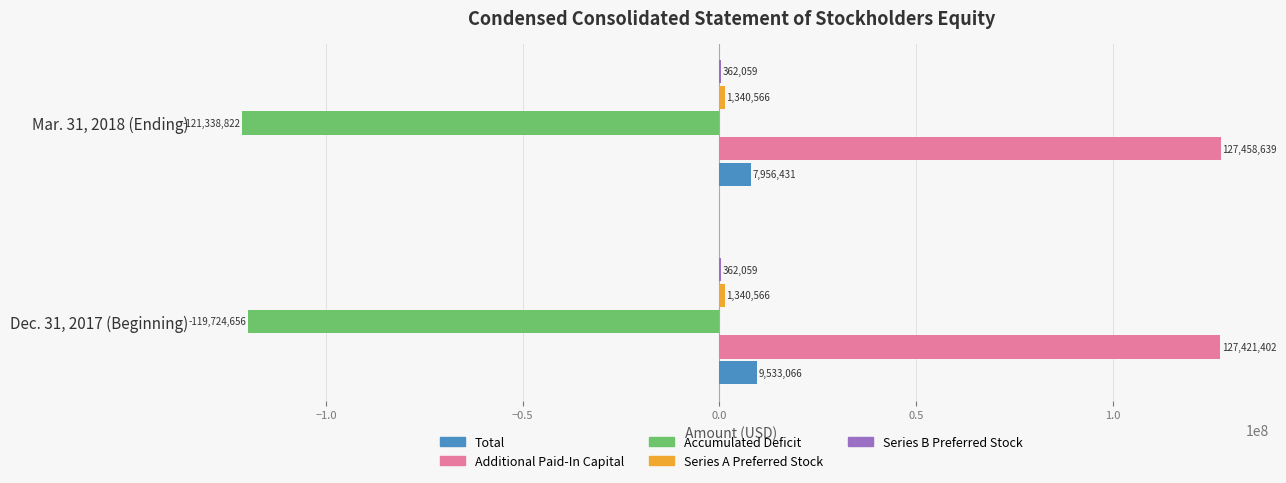

Which series has the largest total across all categories?

Additional Paid-In Capital